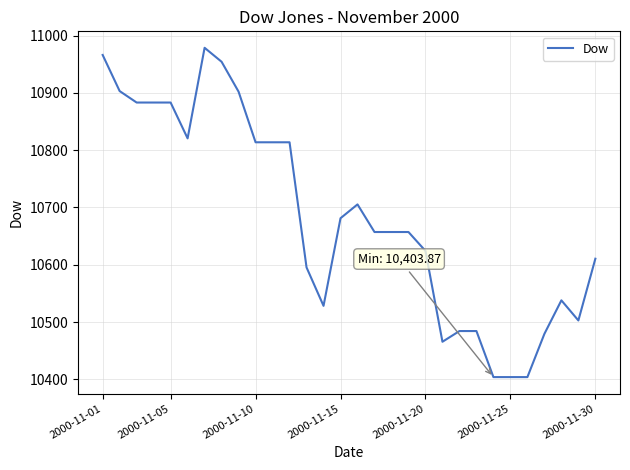

What is the smallest value displayed?

10403.9